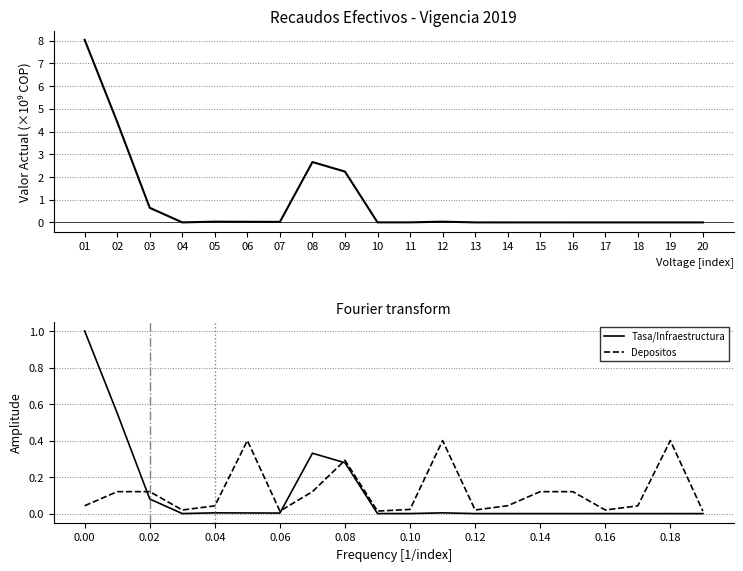

What is the maximum value shown in the chart?

8.0